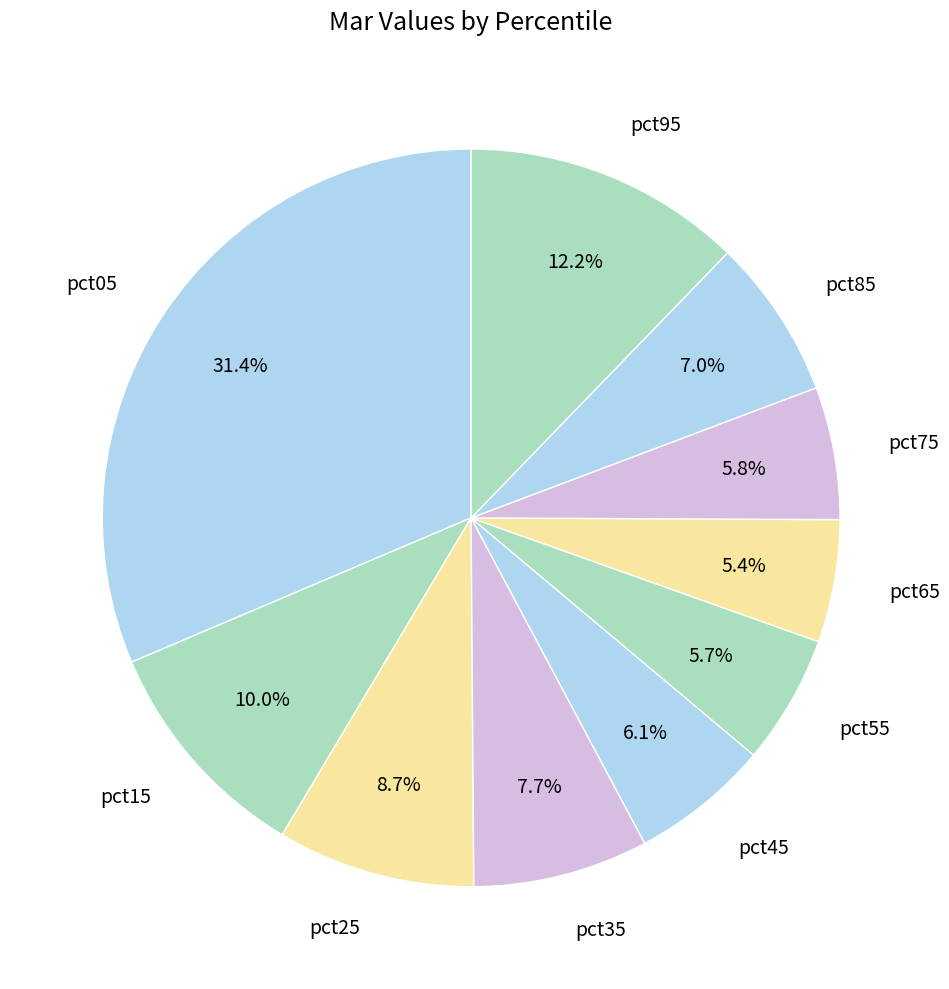

What is the largest slice in the pie chart?

pct05